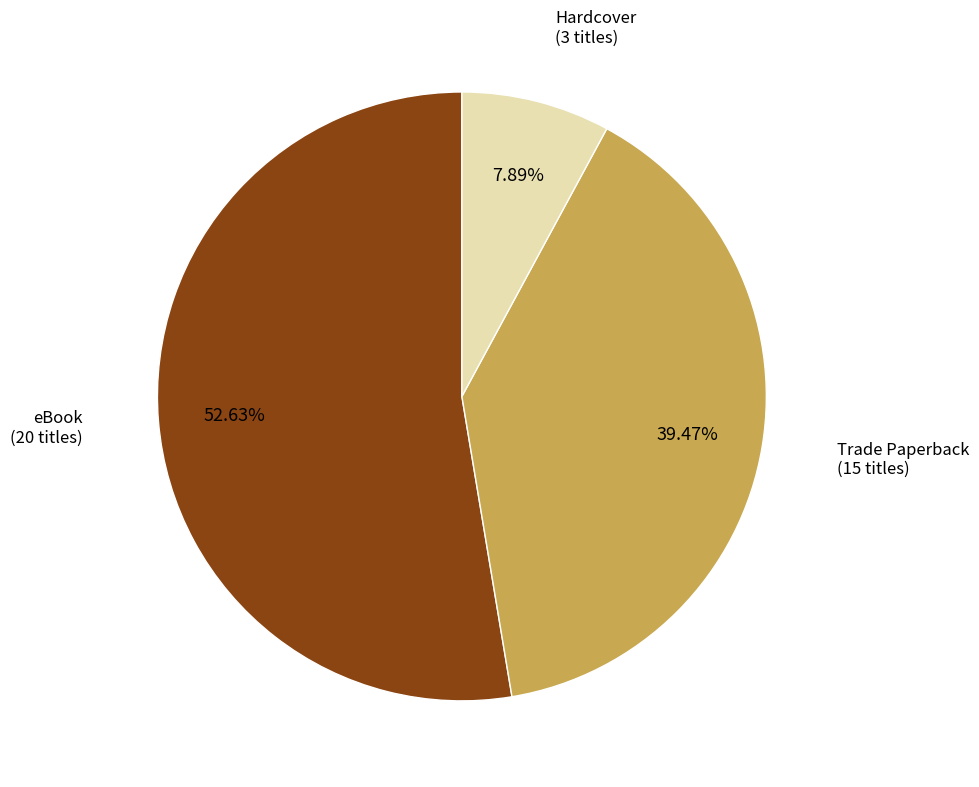

How many segments does this pie chart have?

3